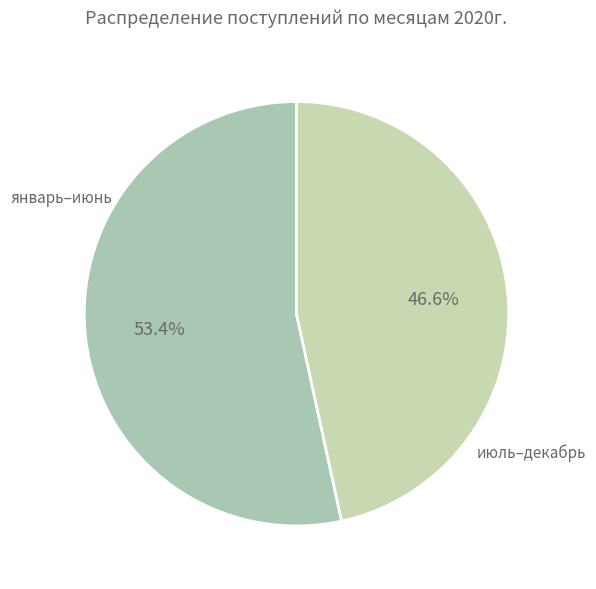

How many segments does this pie chart have?

2